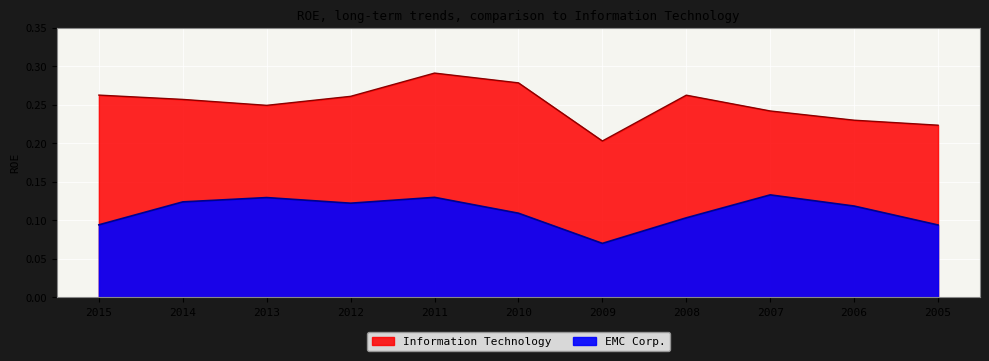

What is the maximum value shown in the chart?

0.3